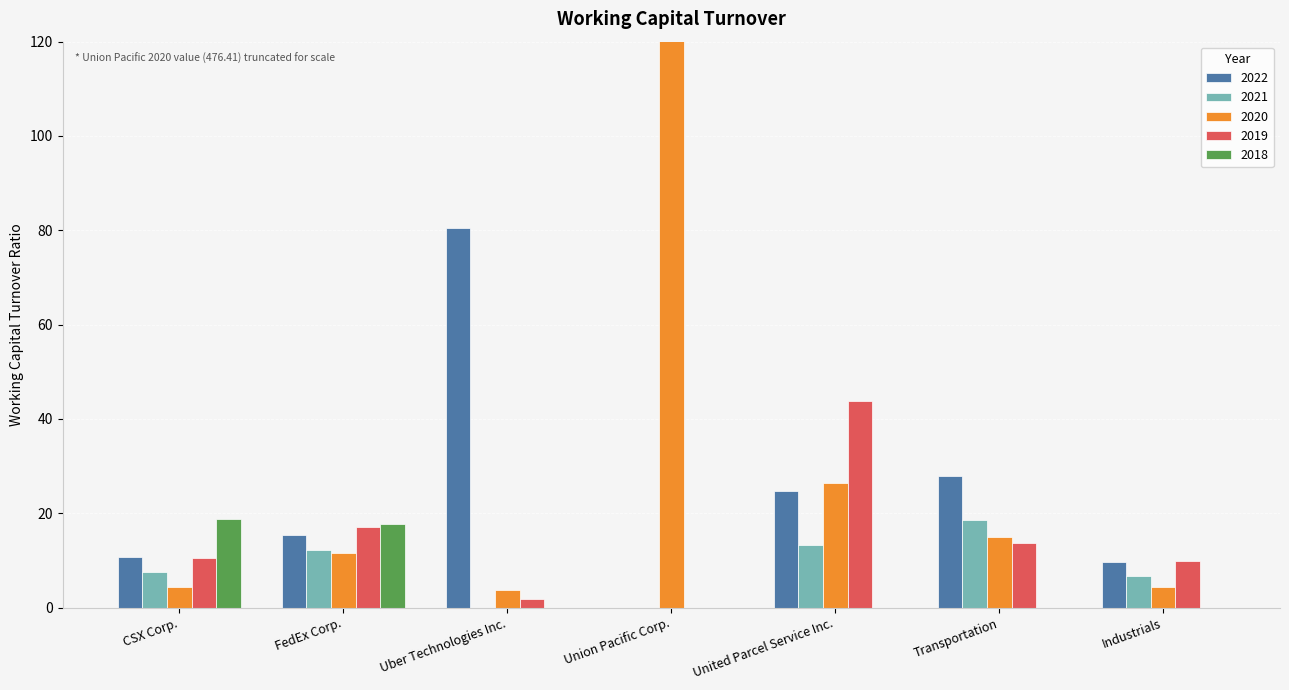

Does the chart contain stacked bars?

No